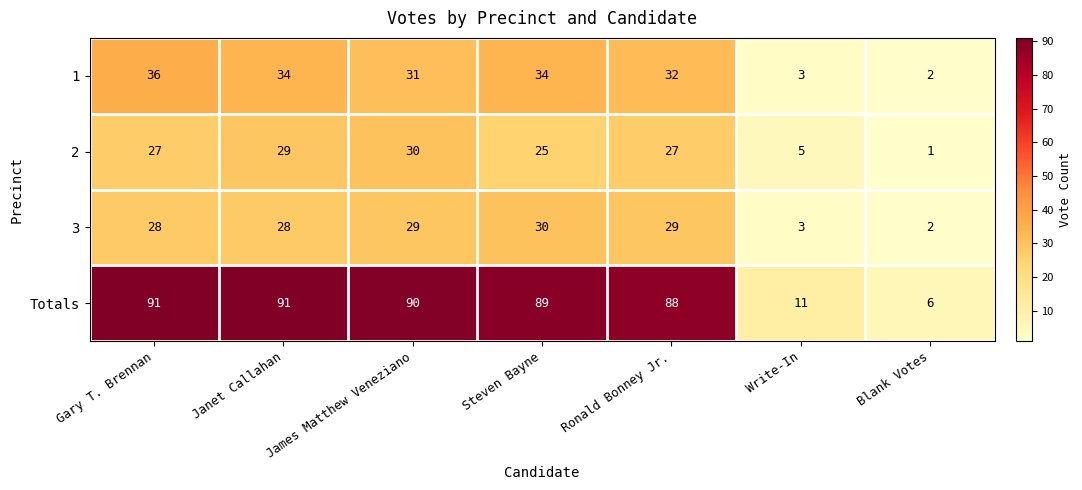

At how many categories does at least one series exceed 14?

5